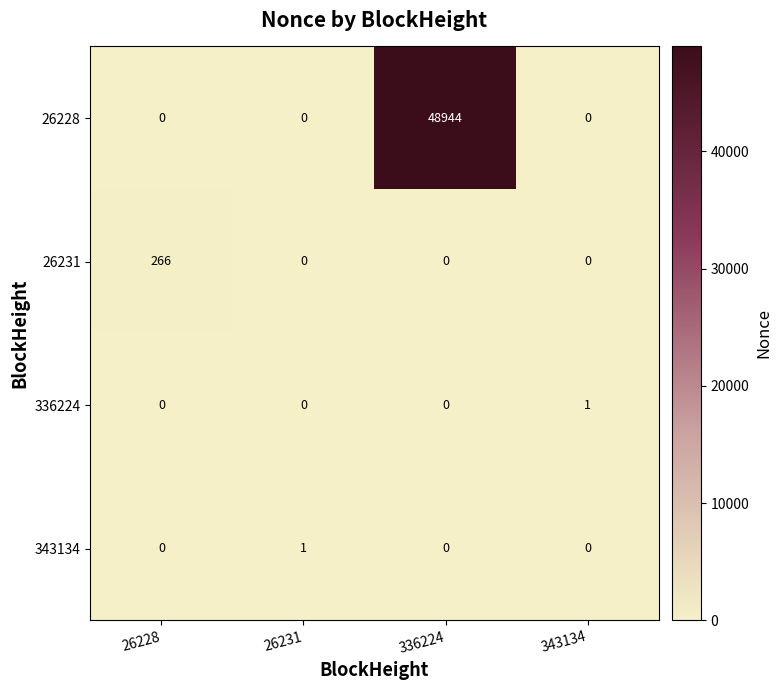

What is the maximum value shown in the chart?

48944